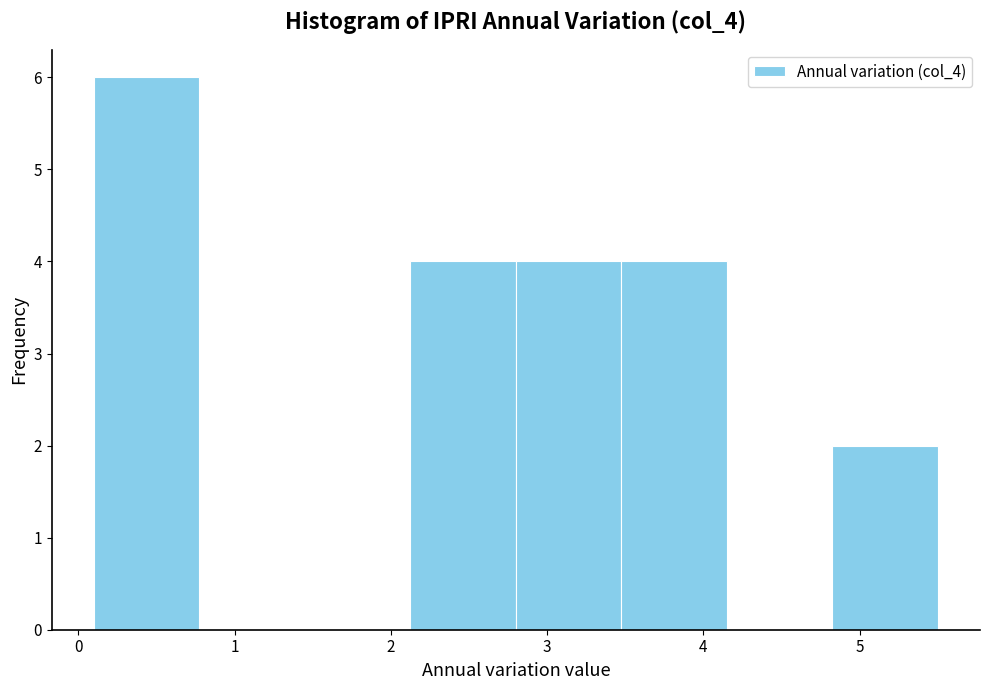

Reading left to right, list every bar in this chart as the range it spans on the x-axis followed by its height. Neither the bar edges nor the heights are printed on the chart, so give them approximately, as read against the axes.

0.1 to 0.8: 6
0.8 to 1.5: 0
1.5 to 2.1: 0
2.1 to 2.8: 4
2.8 to 3.5: 4
3.5 to 4.2: 4
4.2 to 4.8: 0
4.8 to 5.5: 2